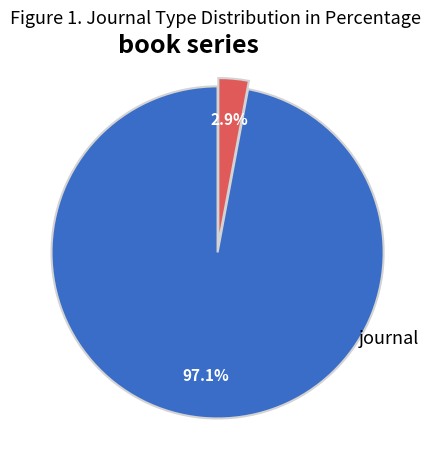

How many segments does this pie chart have?

2